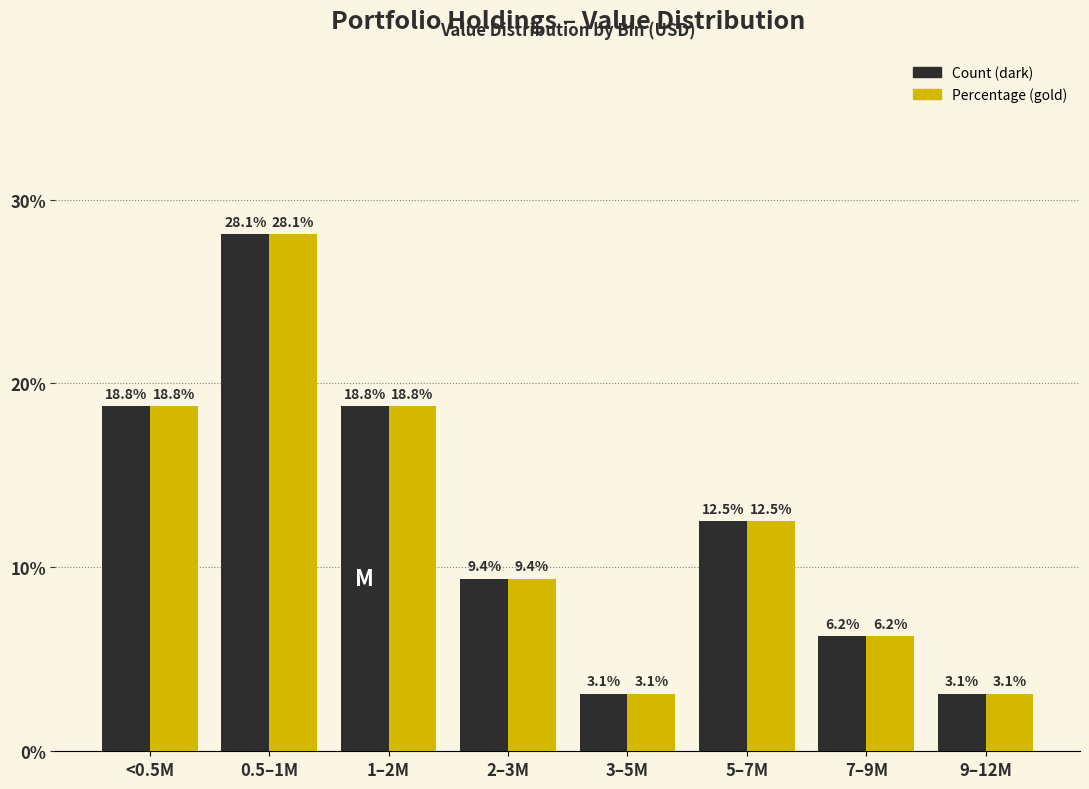

At which category does the chart reach its peak across all series?

0.5–1M